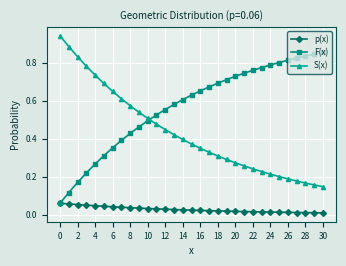

Which series has the largest total across all categories?

F(x)